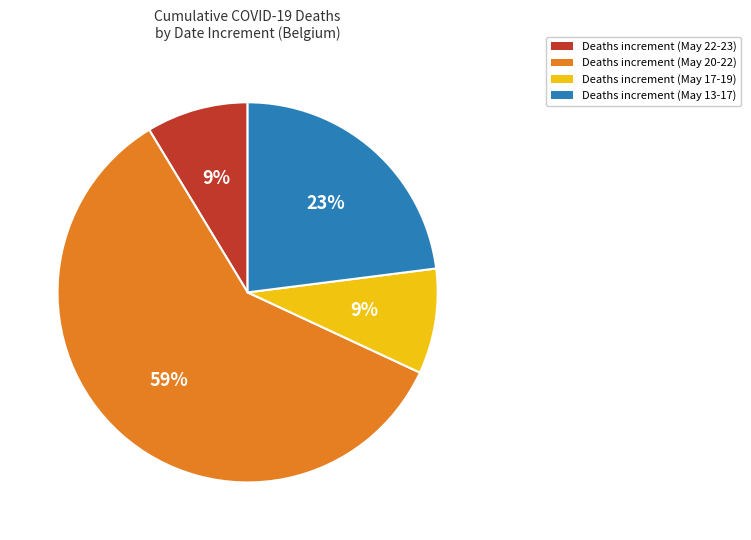

Count the number of slices in the pie.

4